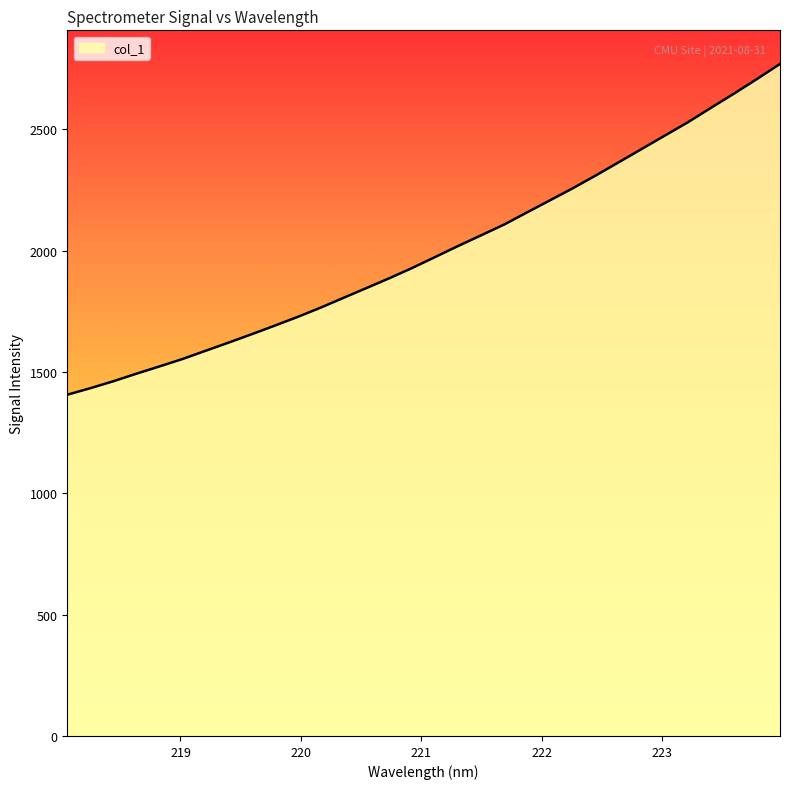

What is the maximum value shown in the chart?

2768.7